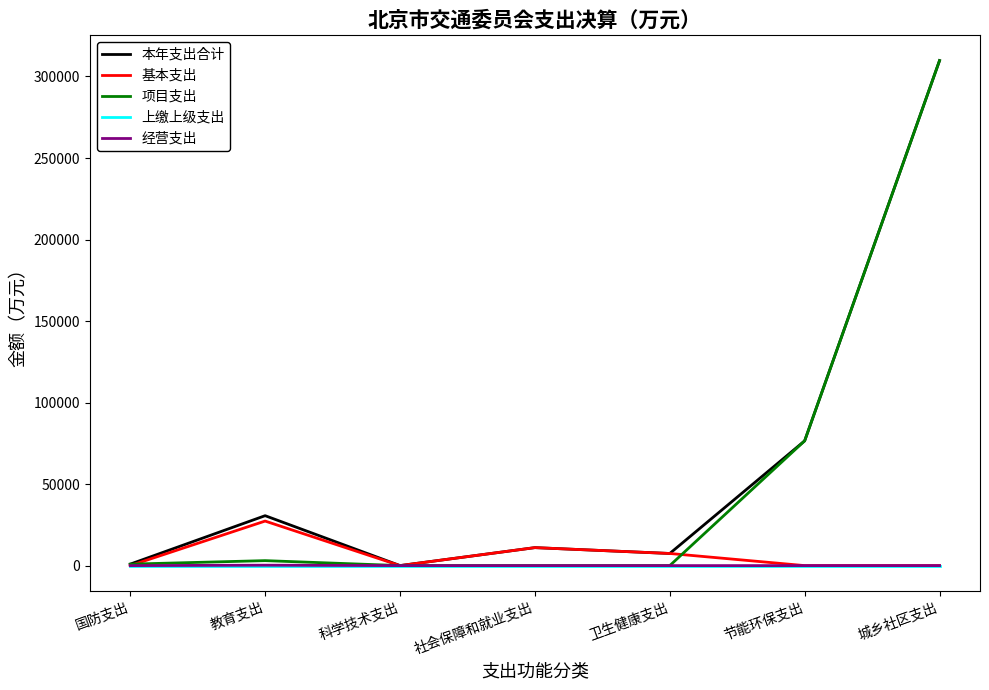

Where is 本年支出合计 nearest to the value 154888?

节能环保支出